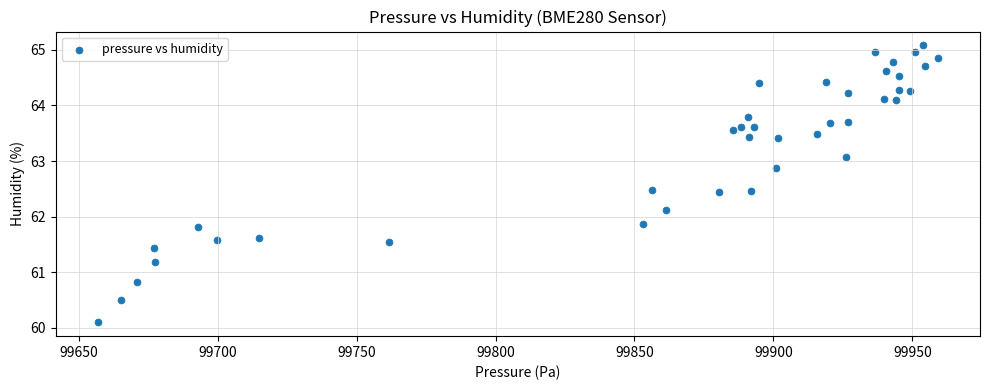

What is the range of X values (max minus min)?

302.5